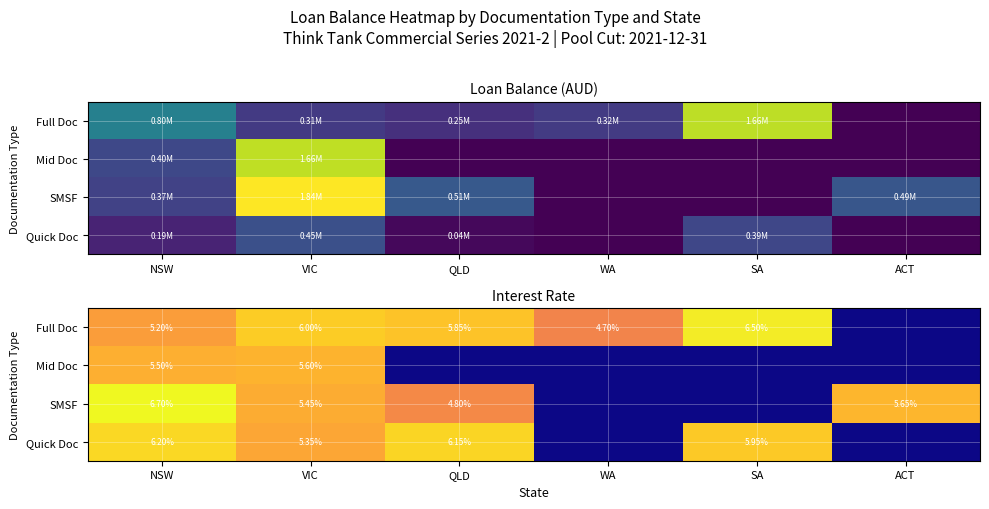

How many data points in Mid Doc are above 0?

2